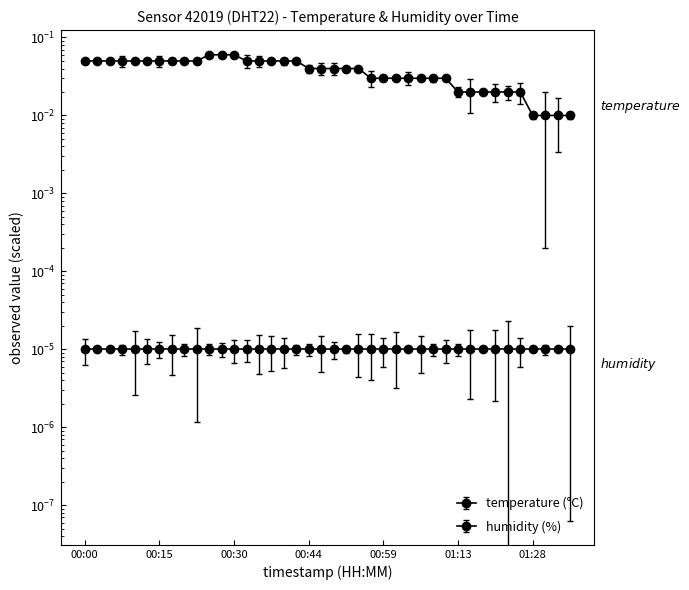

Reading left to right, extract all data points from this chart.

0.1	0.1	0.1	0.1	0.1	0.1	0.1	0.1	0.1	0.1	0.1	0.1	0.1	0.1	0.1	0.1	0.1	0.1	0.0	0.0	0.0	0.0	0.0	0.0	0.0	0.0	0.0	0.0	0.0	0.0	0.0	0.0	0.0	0.0	0.0	0.0	0.0	0.0	0.0	0.0